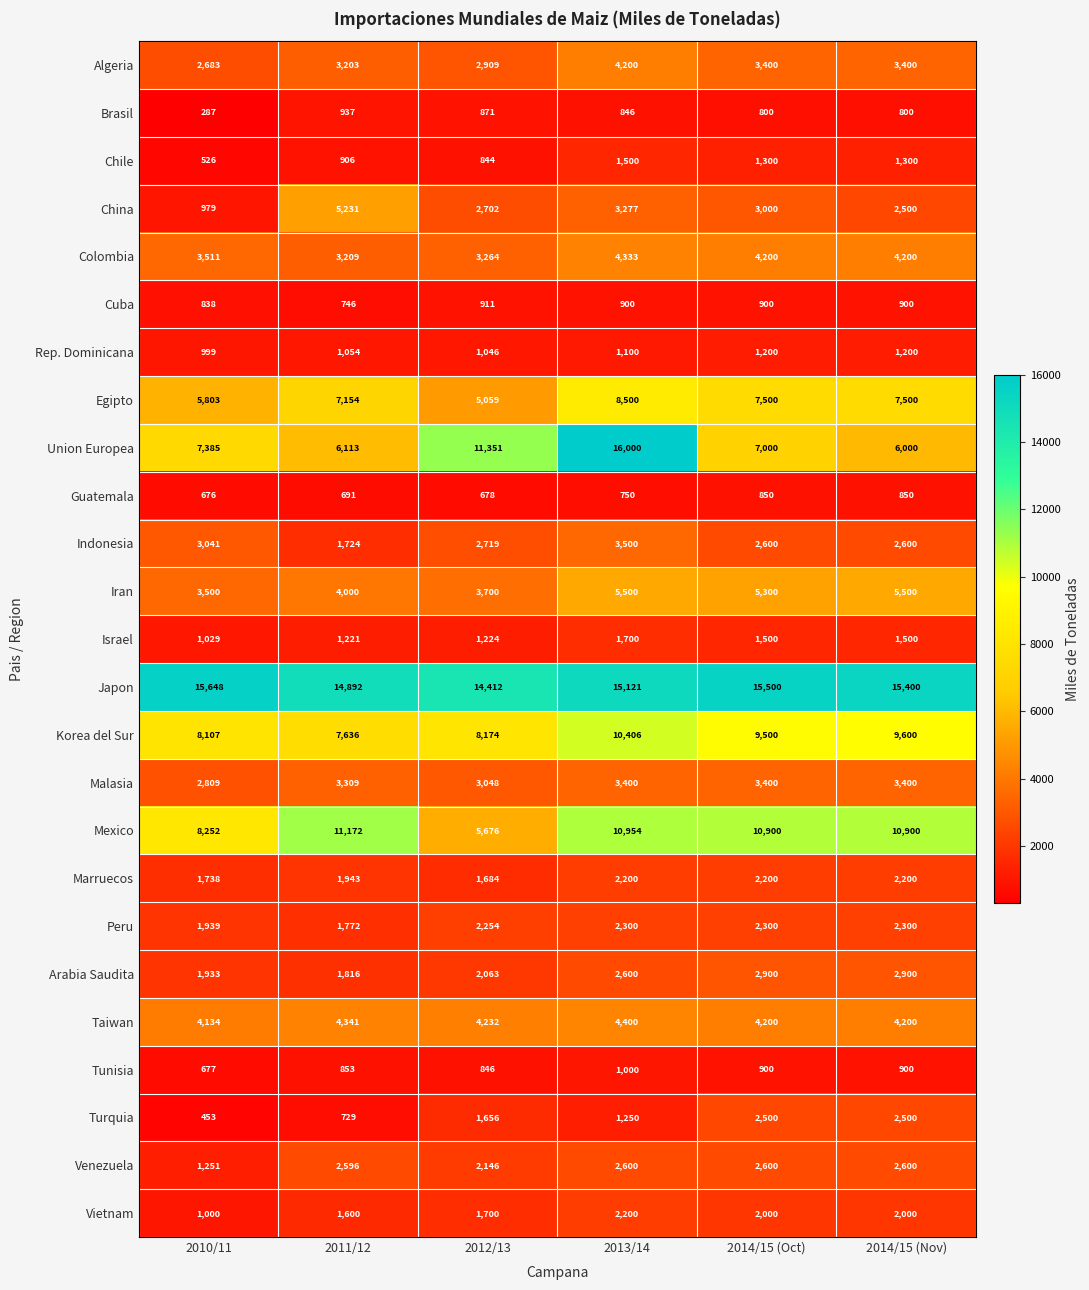

At 2011/12, list the series in order from largest to smallest.

Japon, Mexico, Korea del Sur, Egipto, Union Europea, China, Taiwan, Iran, Malasia, Colombia, Algeria, Venezuela, Marruecos, Arabia Saudita, Peru, Indonesia, Vietnam, Israel, Rep. Dominicana, Brasil, Chile, Tunisia, Cuba, Turquia, Guatemala